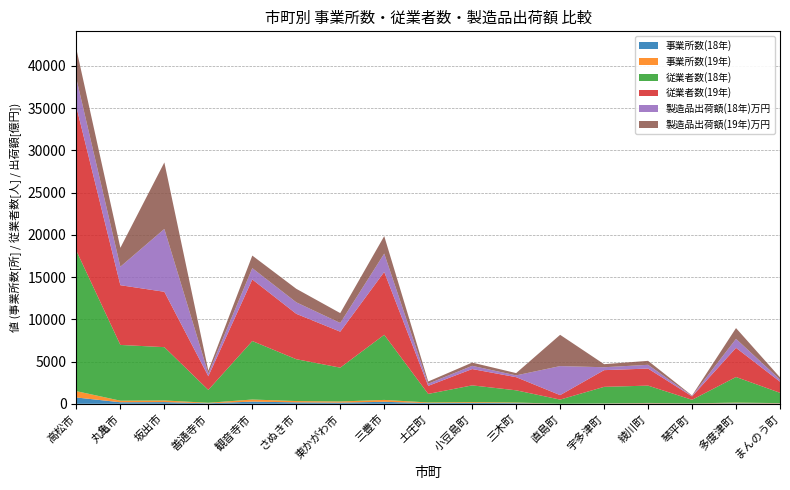

Reading right to left, list all the values displayed in this chart.

事業所数(18年): まんのう町=40	多度津町=65	琴平町=28	綾川町=50	宇多津町=25	直島町=4	三木町=76	小豆島町=98	土庄町=83	三豊市=235	東かがわ市=137	さぬき市=170	観音寺市=256	善通寺市=60	坂出市=200	丸亀市=181	高松市=747
事業所数(19年): まんのう町=40	多度津町=74	琴平町=25	綾川町=51	宇多津町=24	直島町=4	三木町=73	小豆島町=96	土庄町=74	三豊市=224	東かがわ市=138	さぬき市=154	観音寺市=249	善通寺市=59	坂出市=195	丸亀市=185	高松市=750
従業者数(18年): まんのう町=1221	多度津町=3032	琴平町=419	綾川町=2050	宇多津町=1956	直島町=489	三木町=1446	小豆島町=1986	土庄町=1014	三豊市=7709	東かがわ市=4005	さぬき市=4954	観音寺市=6924	善通寺市=1526	坂出市=6310	丸亀市=6602	高松市=16612
従業者数(19年): まんのう町=1314	多度津町=3454	琴平町=405	綾川町=2019	宇多津町=1978	直島町=529	三木町=1556	小豆島町=1934	土庄町=951	三豊市=7442	東かがわ市=4257	さぬき市=5374	観音寺市=7291	善通寺市=1616	坂出市=6555	丸亀市=7072	高松市=17032
製造品出荷額(18年)万円: まんのう町=2505707	多度津町=10629166	琴平町=519149	綾川町=4446273	宇多津町=3443000	直島町=34383607	三木町=2119077	小豆島町=3796709	土庄町=2550361	三豊市=21718128	東かがわ市=10300874	さぬき市=13616252	観音寺市=13407324	善通寺市=3207332	坂出市=74416657	丸亀市=21888295	高松市=33403406
製造品出荷額(19年)万円: まんのう町=2561787	多度津町=12747353	琴平町=500594	綾川町=4702033	宇多津町=3623796	直島町=37014947	三木町=2703442	小豆島町=3823608	土庄町=2611089	三豊市=20684487	東かがわ市=11683497	さぬき市=16011933	観音寺市=14852200	善通寺市=3393713	坂出市=78723746	丸亀市=22386562	高松市=35152534